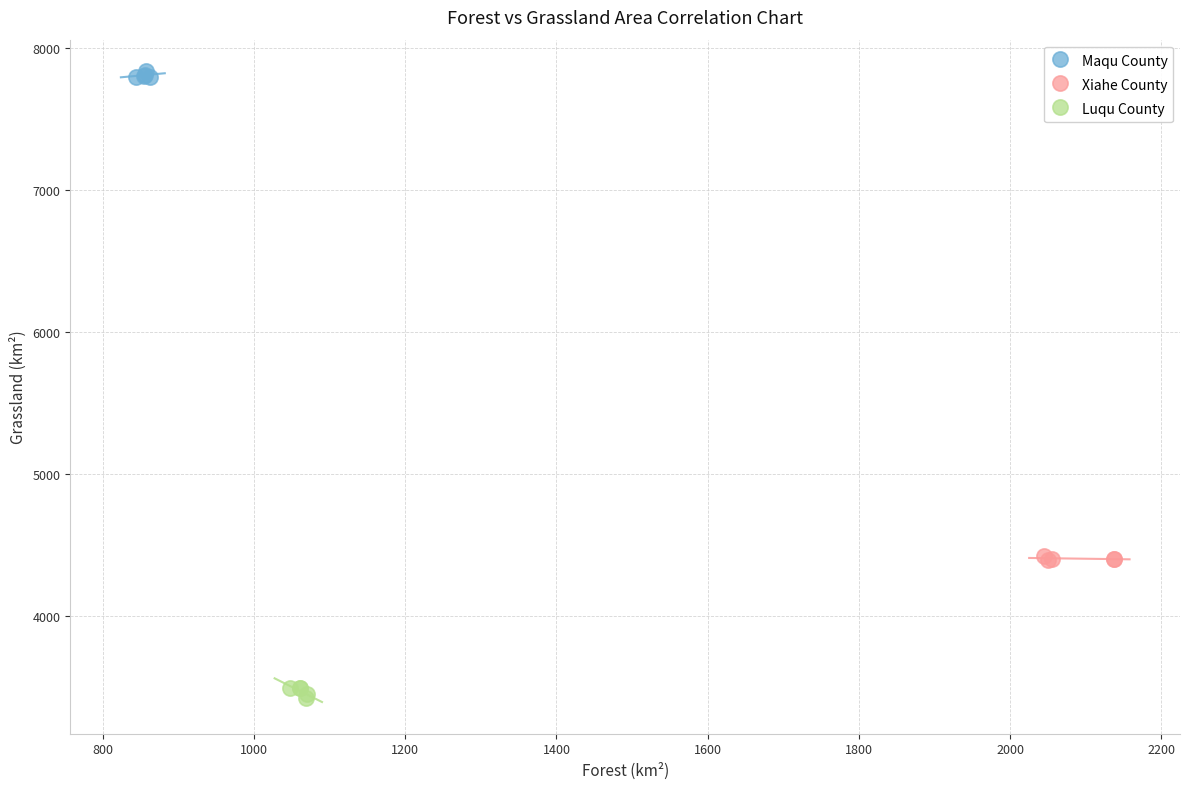

Which series reaches the minimum Y coordinate?

Luqu County